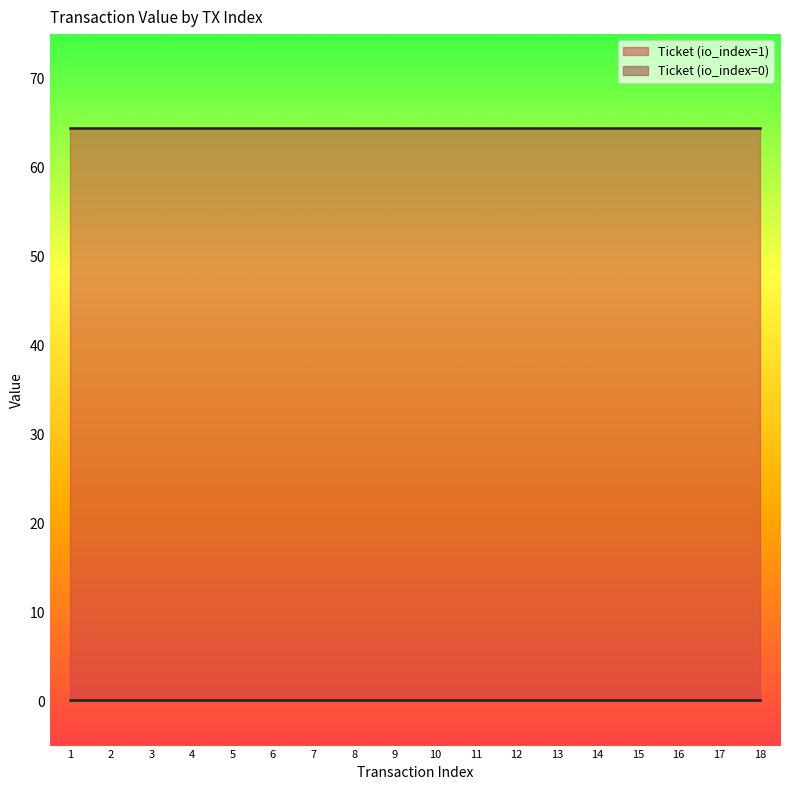

Which series has the widest spread of values?

Ticket (io_index=1)